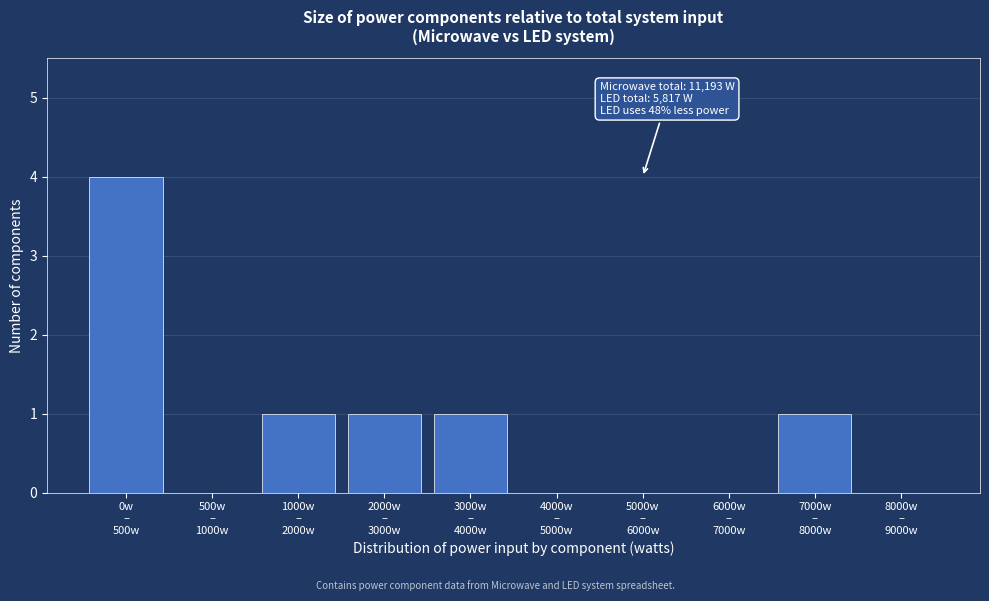

What is the sum of all values?

8